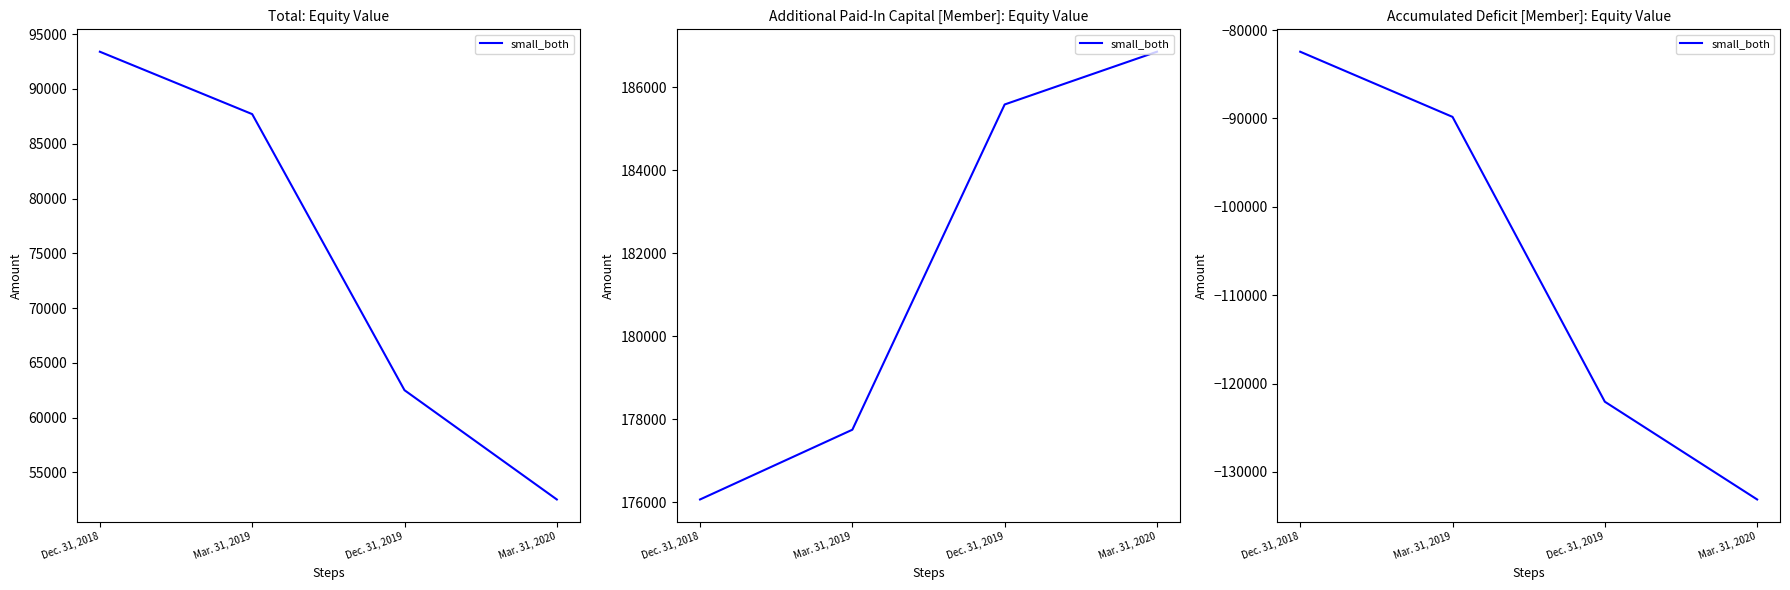

The value at Mar. 31, 2020 is -133120. True or false?

True